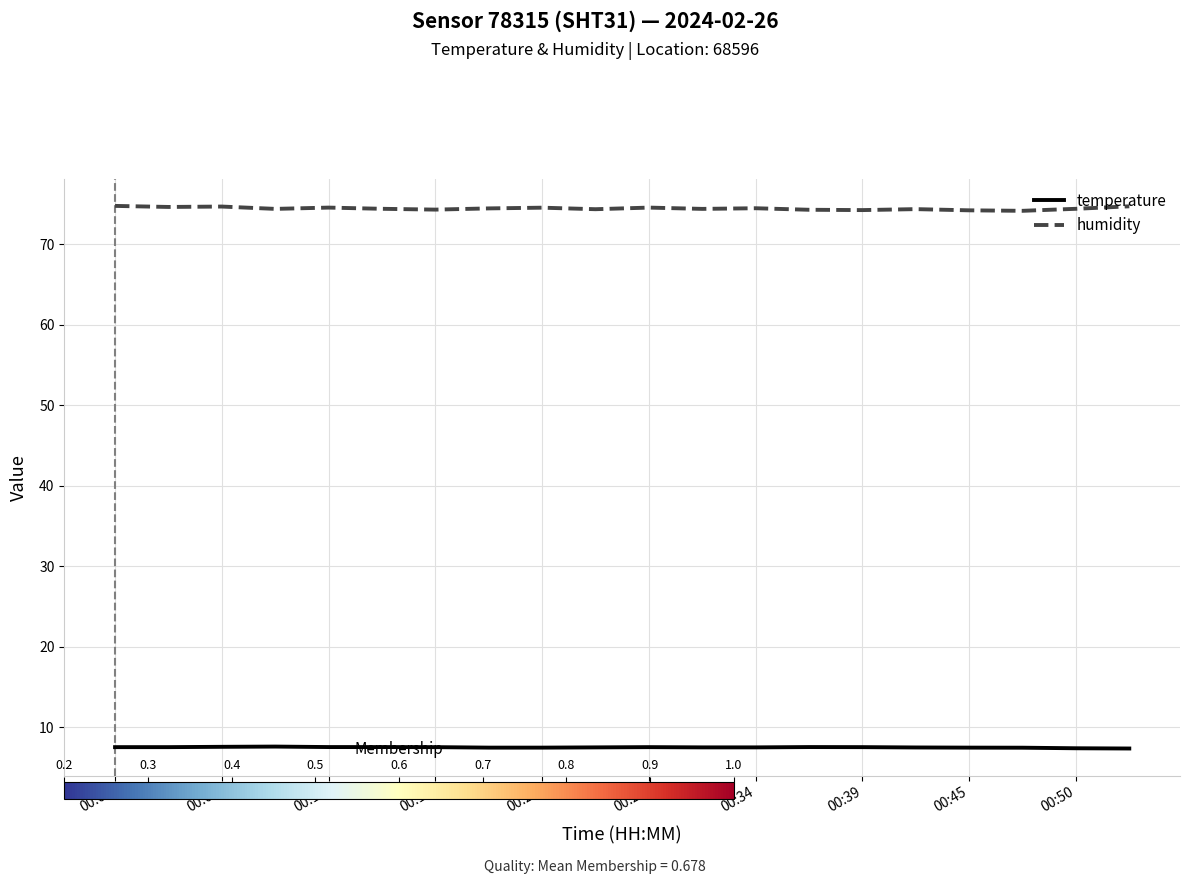

True or false: humidity and temperature intersect in this chart.

False